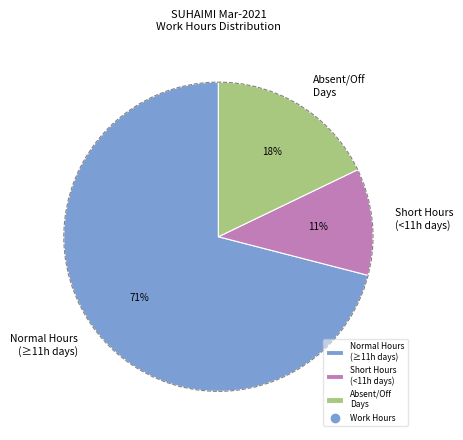

Approximately how many times larger is the value at Short Hours (<11h days) compared to Absent/Off Days?

0.6